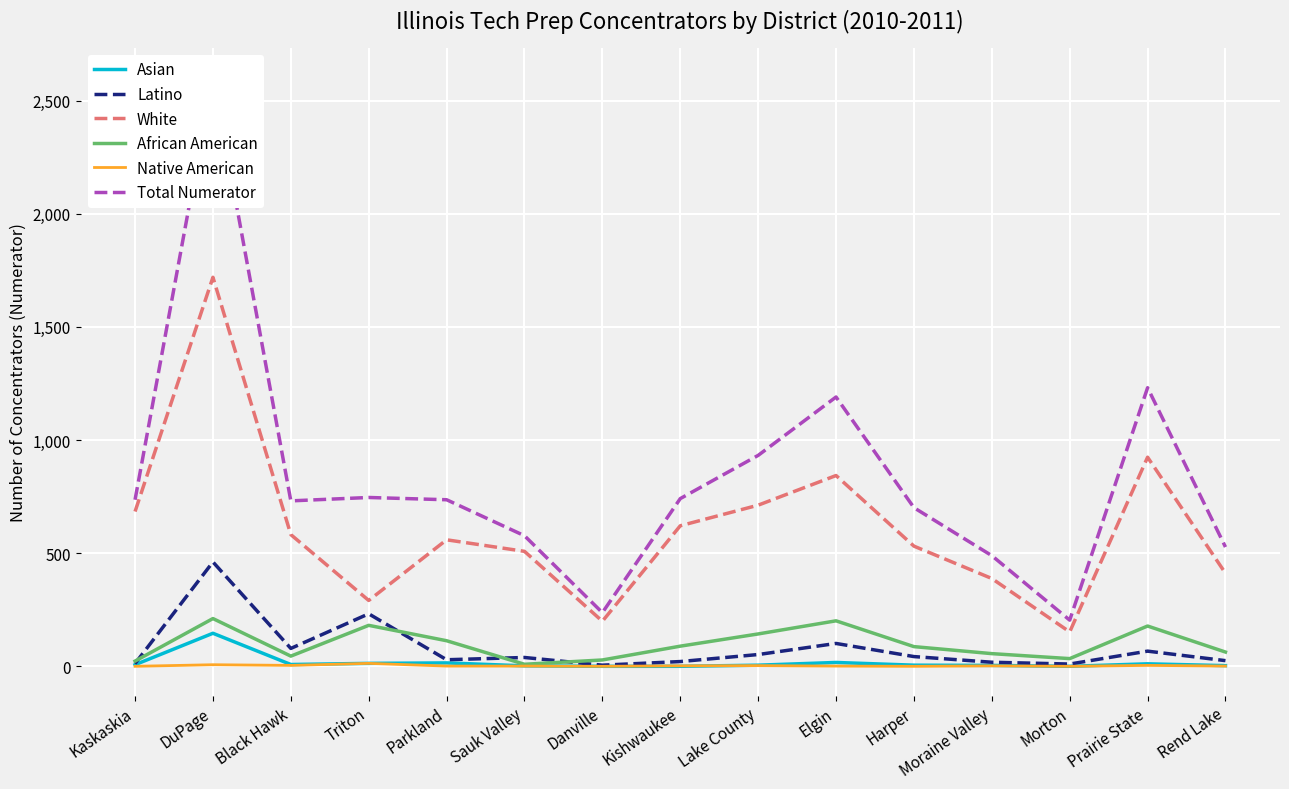

What position from the right is Rend Lake?

1